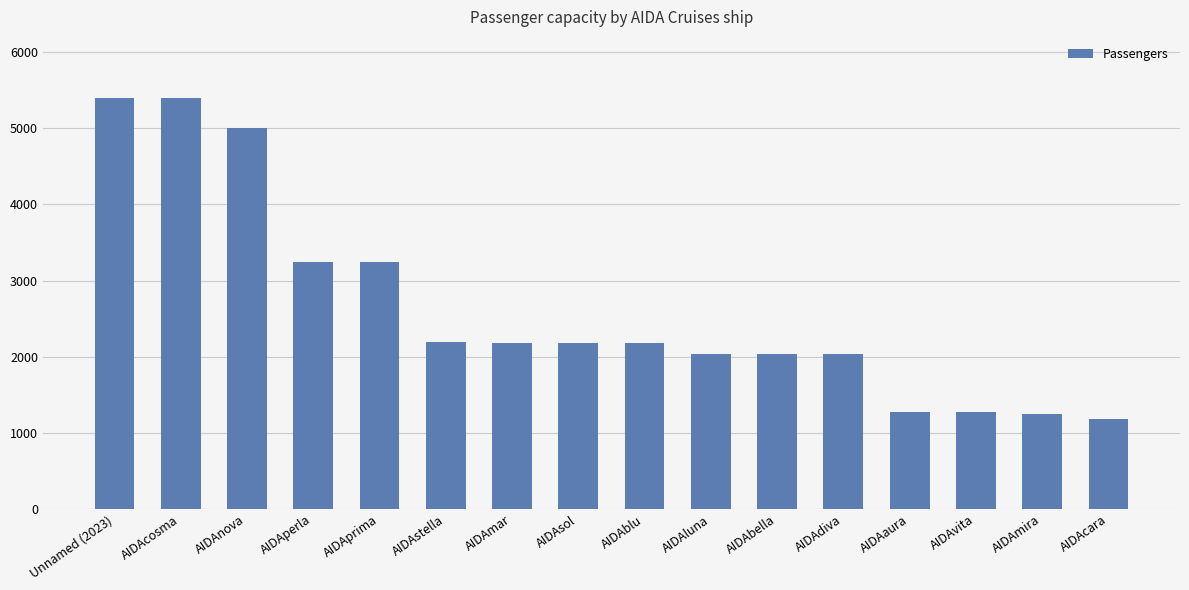

How many data points are less than 2174?

7